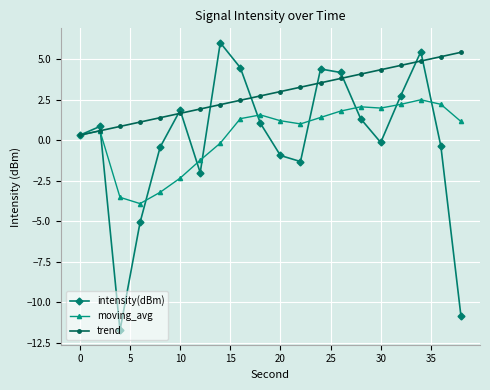

Which series has the largest total across all categories?

trend